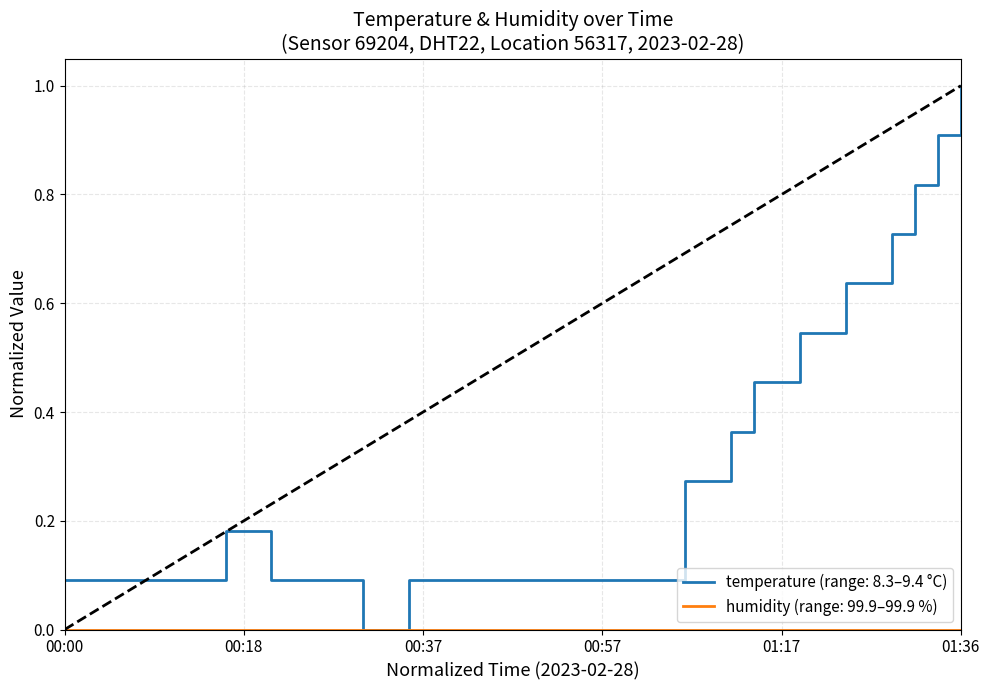

Which series has the largest range (max minus min)?

temperature (range: 8.3–9.4 °C)